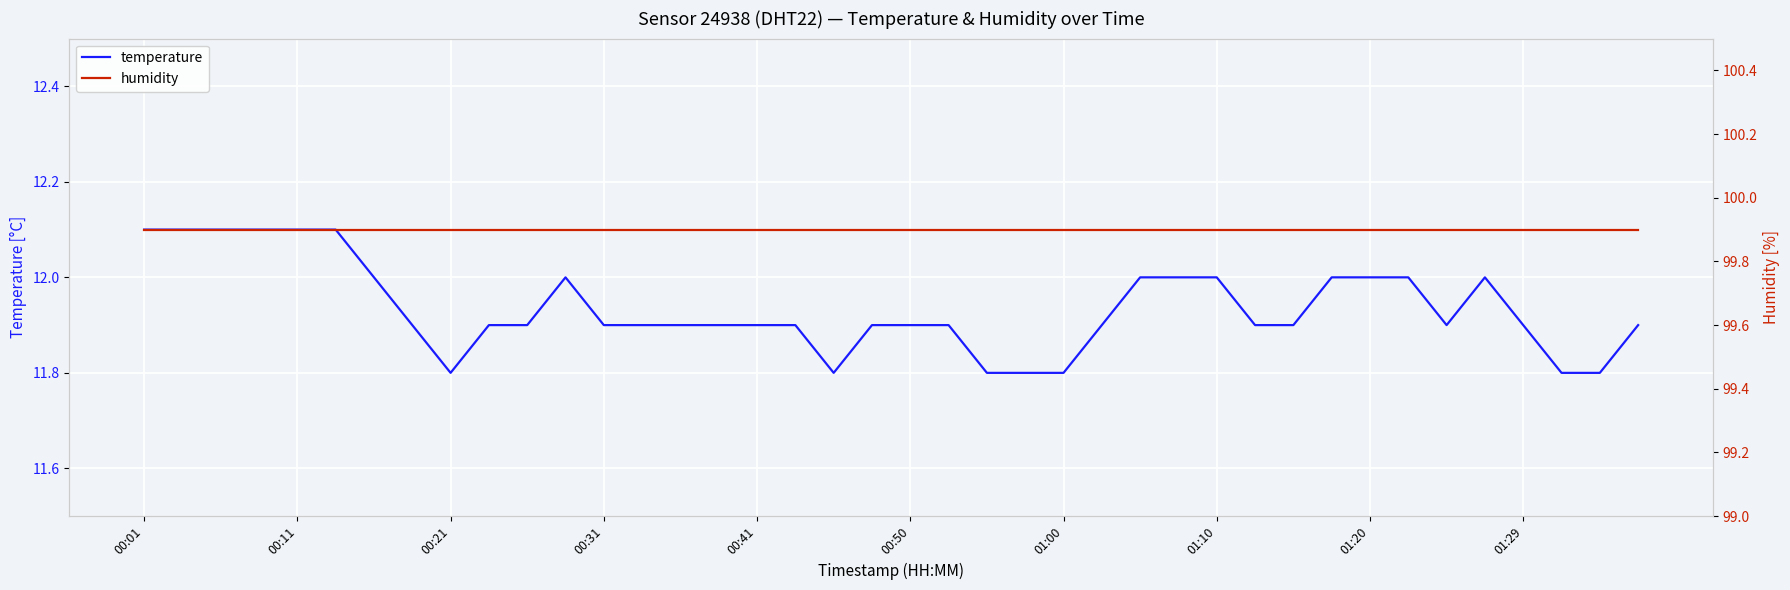

Read the temperature value at 13.

11.9